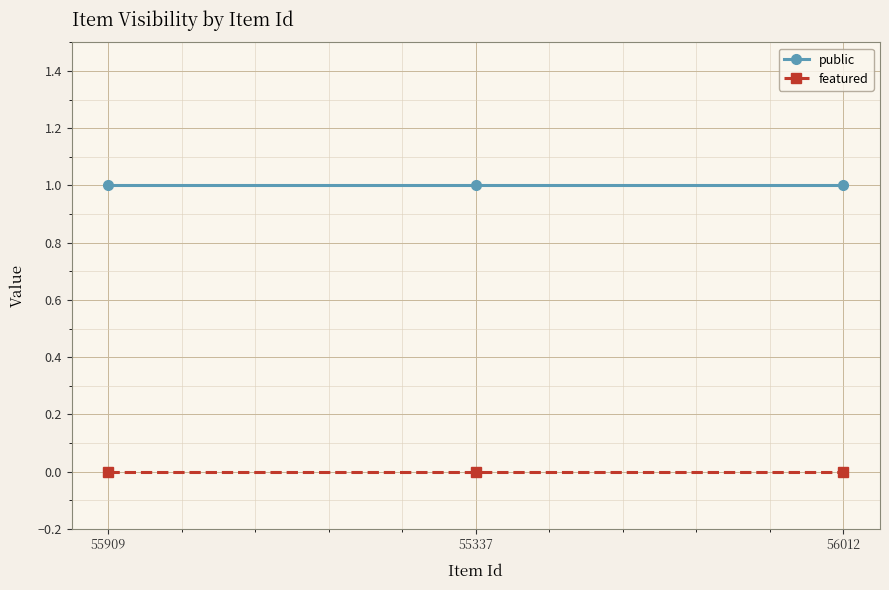

What are all the series names shown in the legend?

public, featured